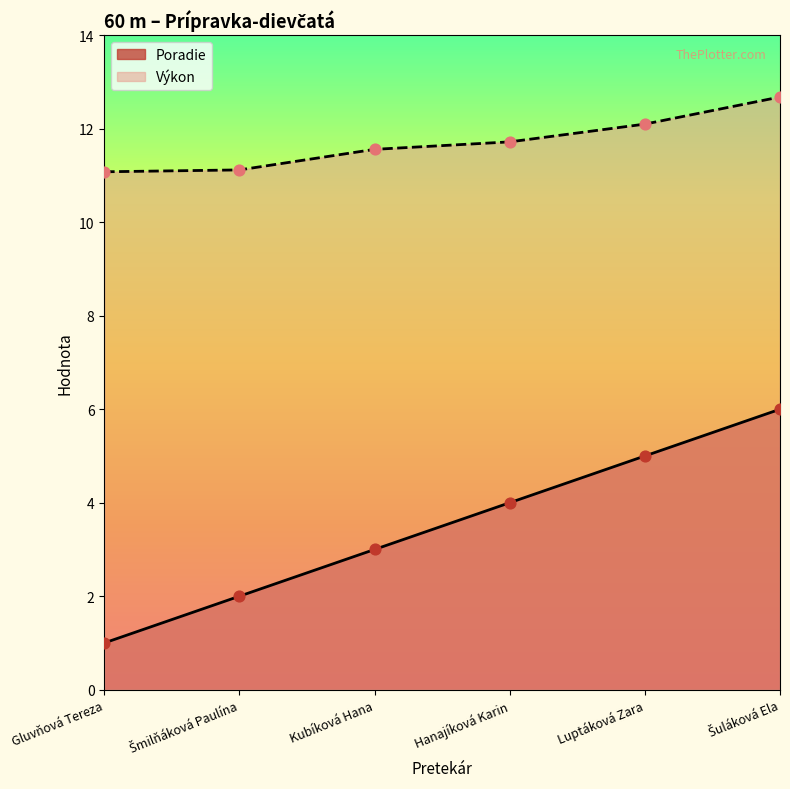

Which series has the largest total across all categories?

Výkon